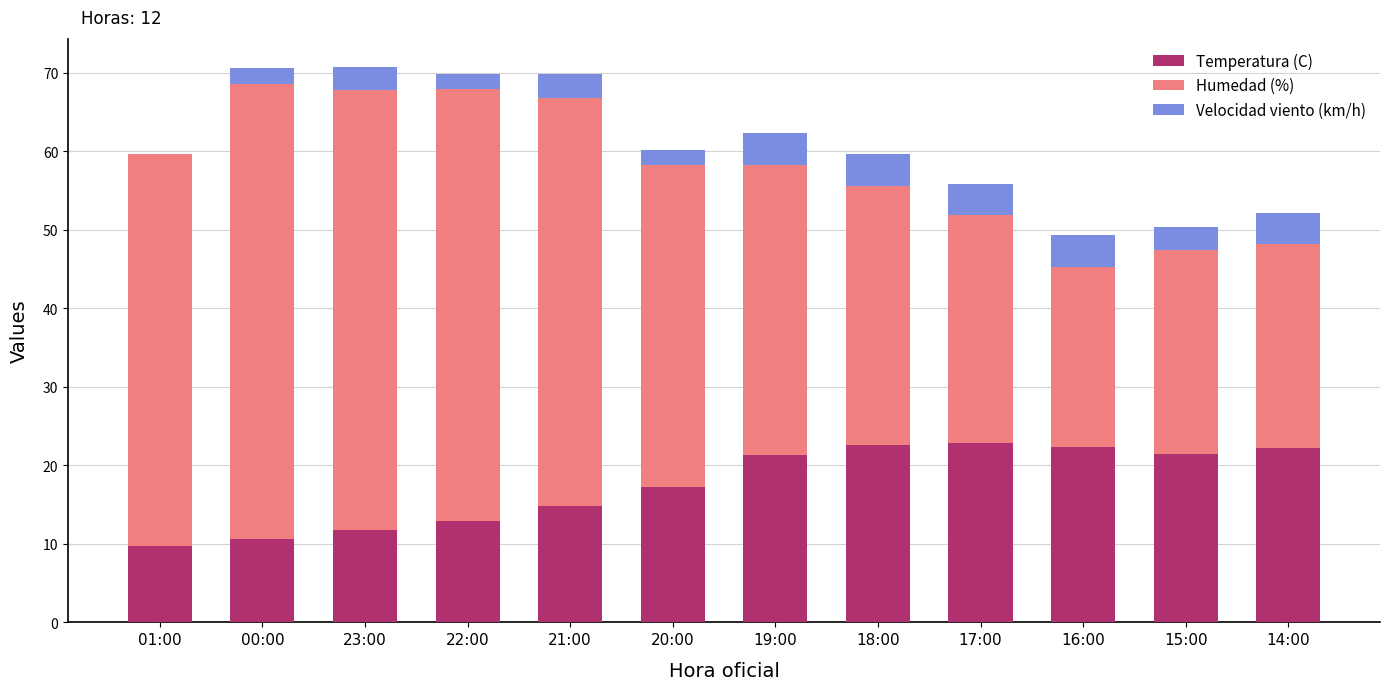

What is the total value across all series at 16:00?

49.3